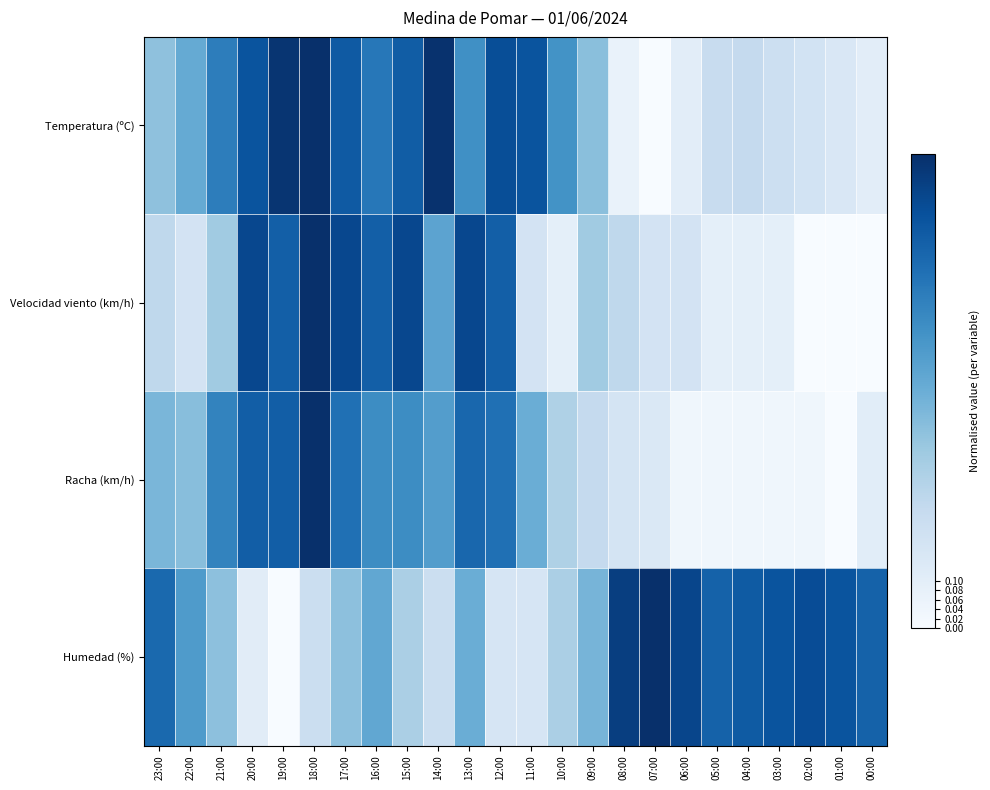

At which category is the sum across all series the highest?

18:00